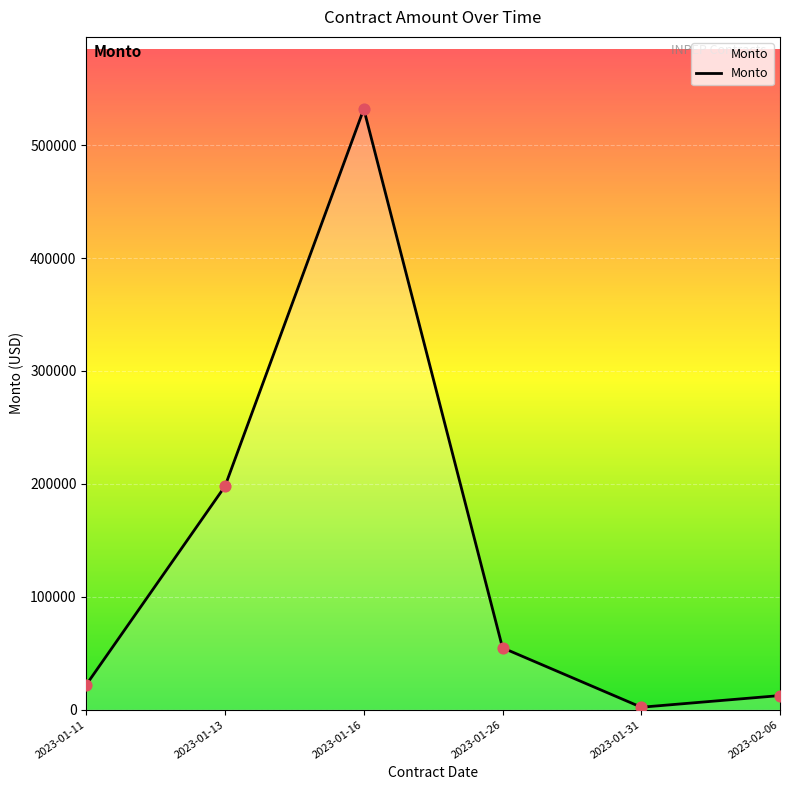

Which has a higher value, 2023-02-06 or 2023-01-31?

2023-02-06